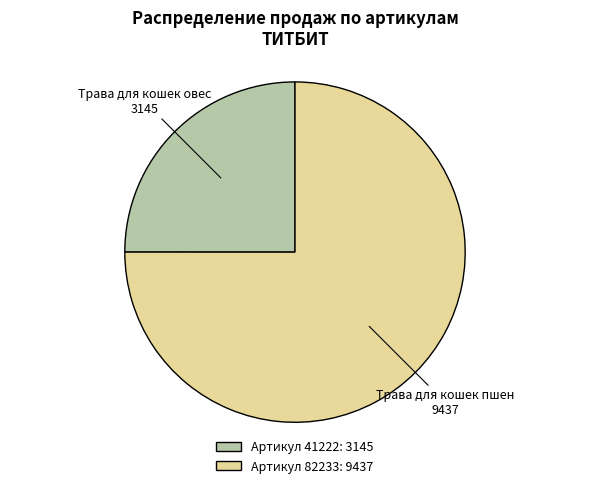

Do Артикул 82233: 9437 and Артикул 41222: 3145 together represent more than half of the pie?

Yes